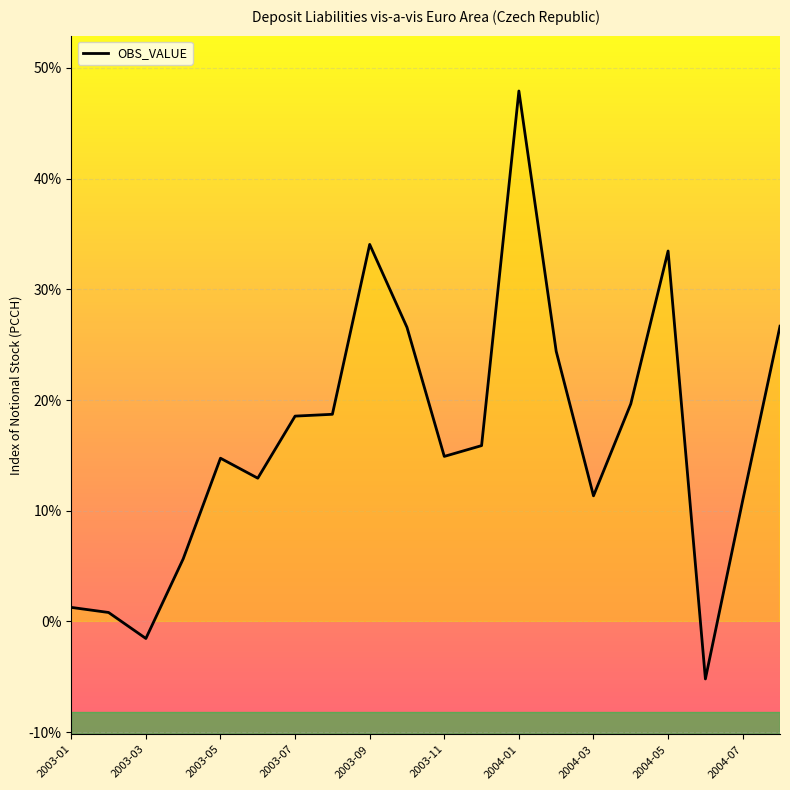

How many data points does each series have?

20